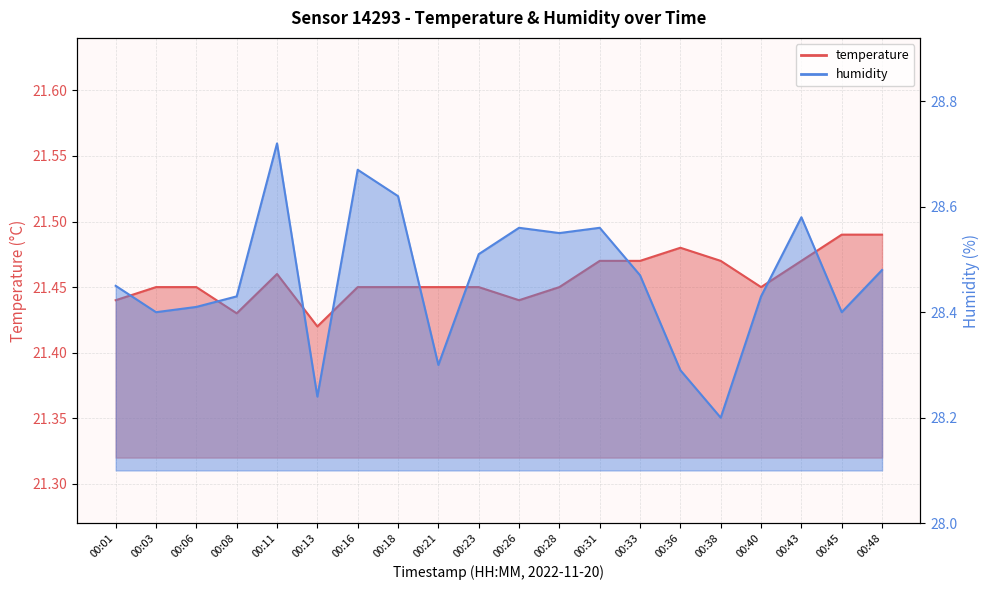

At which category is the sum across all series the highest?

00:11